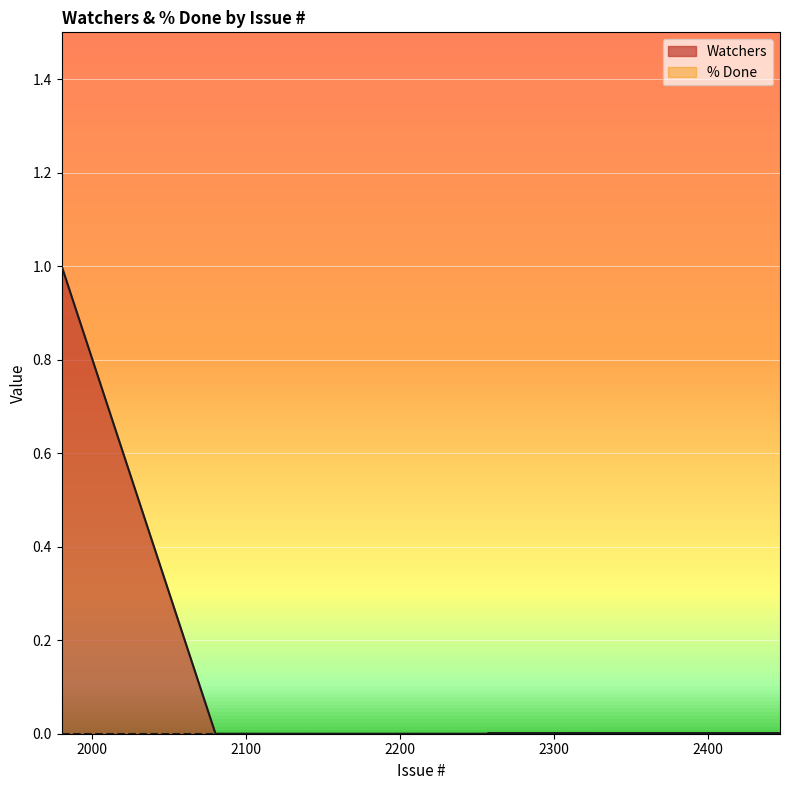

At which category does the chart reach its minimum across all series?

2080